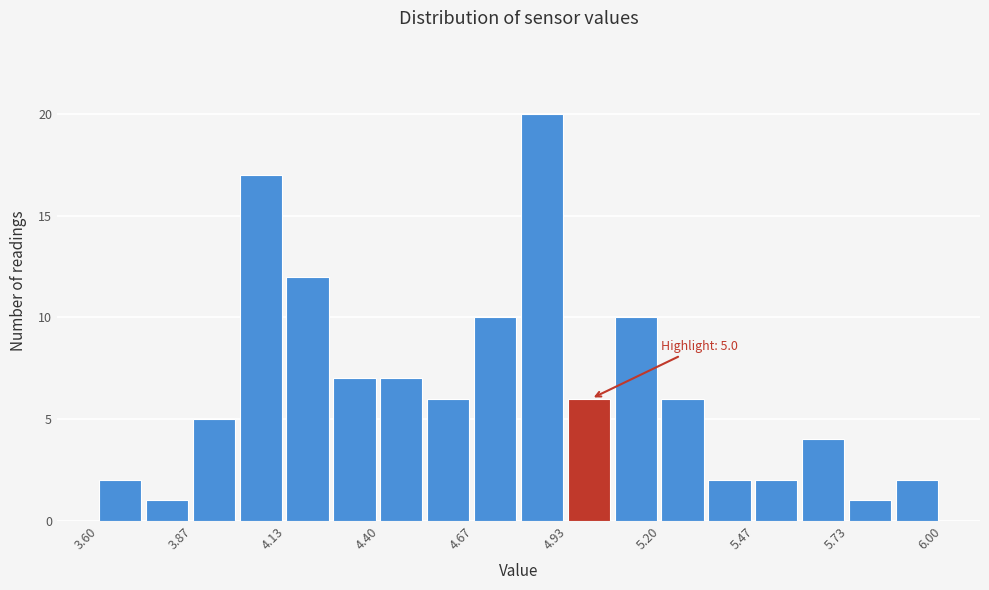

Around what value on the x-axis is the tallest bar? Give the approximate position of its centre, as read against the axis.

4.85